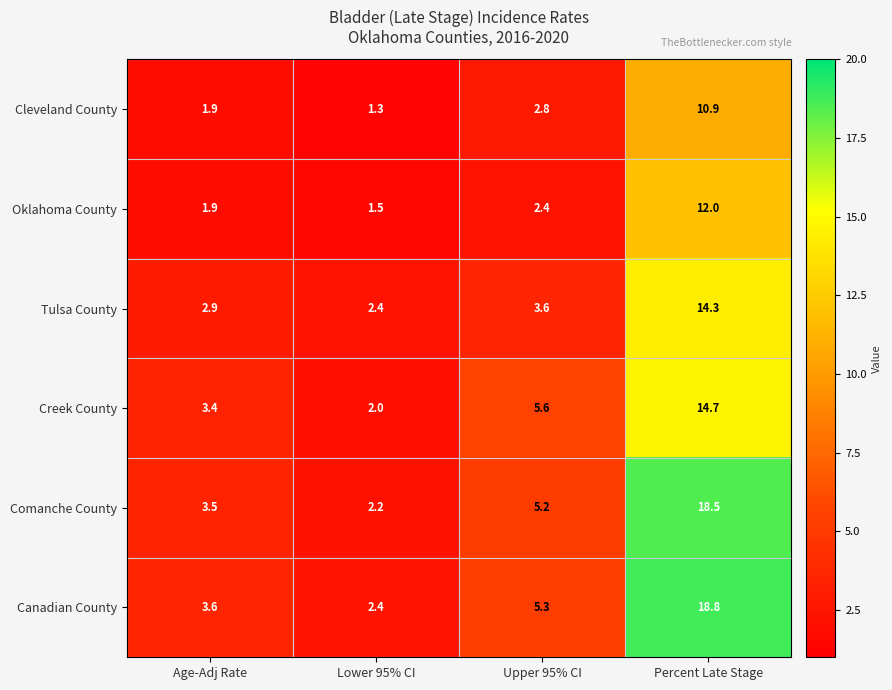

Reading left to right, what are all the values shown in this chart?

Cleveland County: 1.9	1.3	2.8	10.9
Oklahoma County: 1.9	1.5	2.4	12.0
Tulsa County: 2.9	2.4	3.6	14.3
Creek County: 3.4	2.0	5.6	14.7
Comanche County: 3.5	2.2	5.2	18.5
Canadian County: 3.6	2.4	5.3	18.8